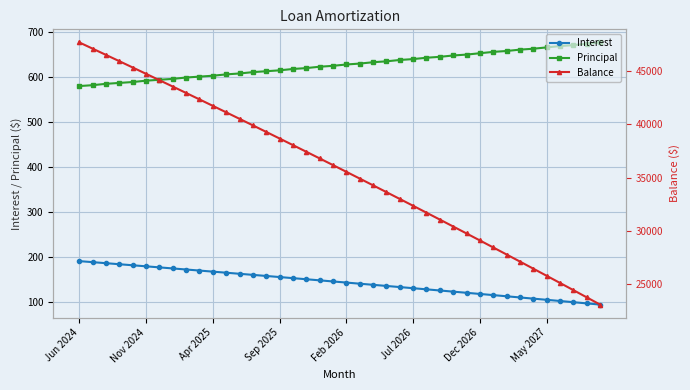

What is the highest value of the Principal series?

677.0